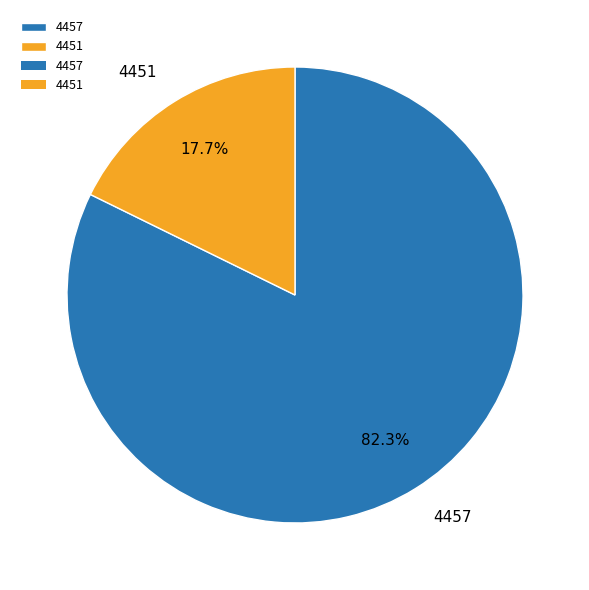

What is the largest slice in the pie chart?

4457